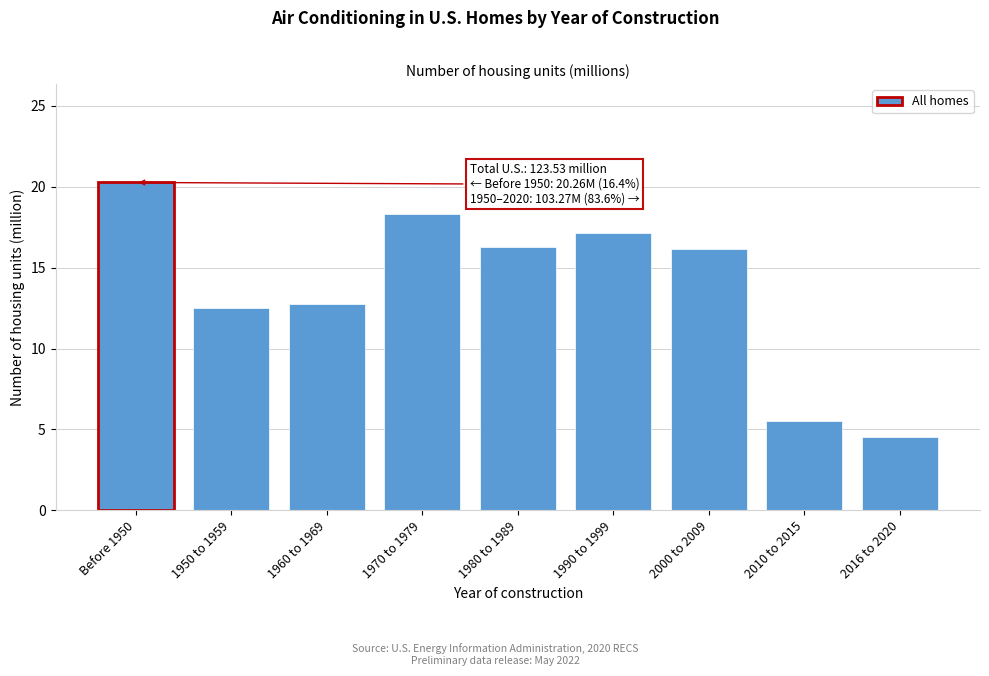

Reading right to left, transcribe all the data shown in this chart.

2016 to 2020=4.6	2010 to 2015=5.5	2000 to 2009=16.2	1990 to 1999=17.2	1980 to 1989=16.3	1970 to 1979=18.3	1960 to 1969=12.8	1950 to 1959=12.5	Before 1950=20.3